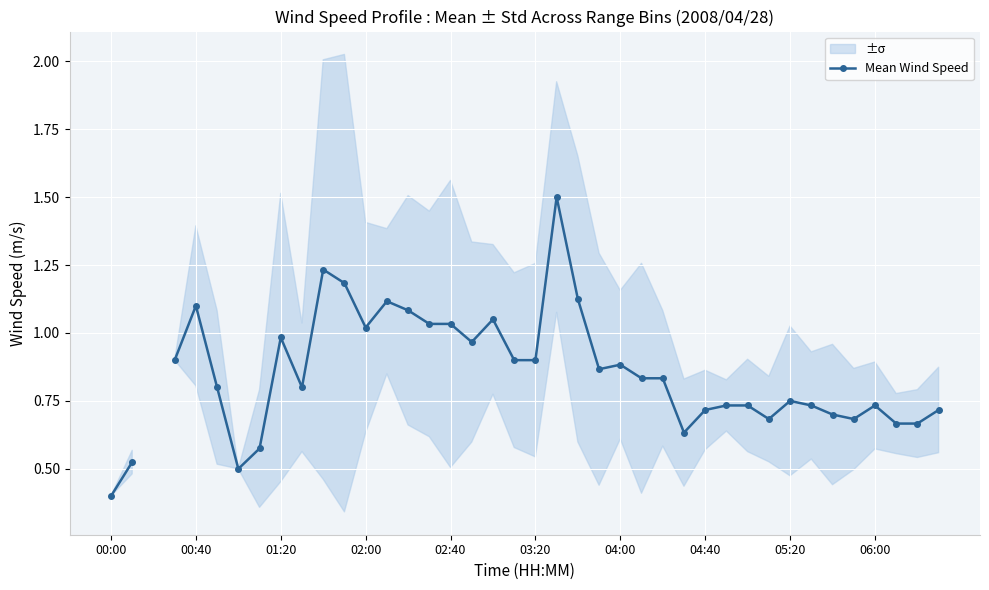

How many interior local peaks (higher than both neighbors) does the data have?

9